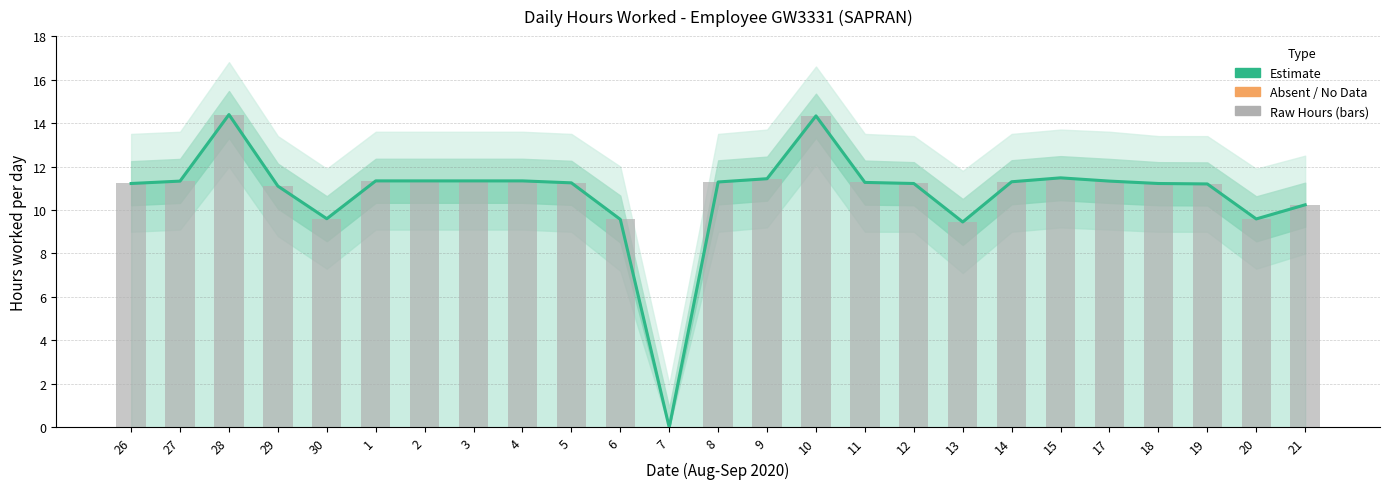

Reading left to right, list all the values displayed in this chart.

Estimate: 11.2	11.3	14.4	11.1	9.6	11.3	11.3	11.3	11.3	11.2	9.6	0.0	11.3	11.4	14.3	11.3	11.2	9.4	11.3	11.5	11.3	11.2	11.2	9.6	10.2
Daily Hours (raw): 11.2	11.3	14.4	11.1	9.6	11.3	11.3	11.3	11.3	11.2	9.6	0.0	11.3	11.4	14.3	11.3	11.2	9.4	11.3	11.5	11.3	11.2	11.2	9.6	10.2